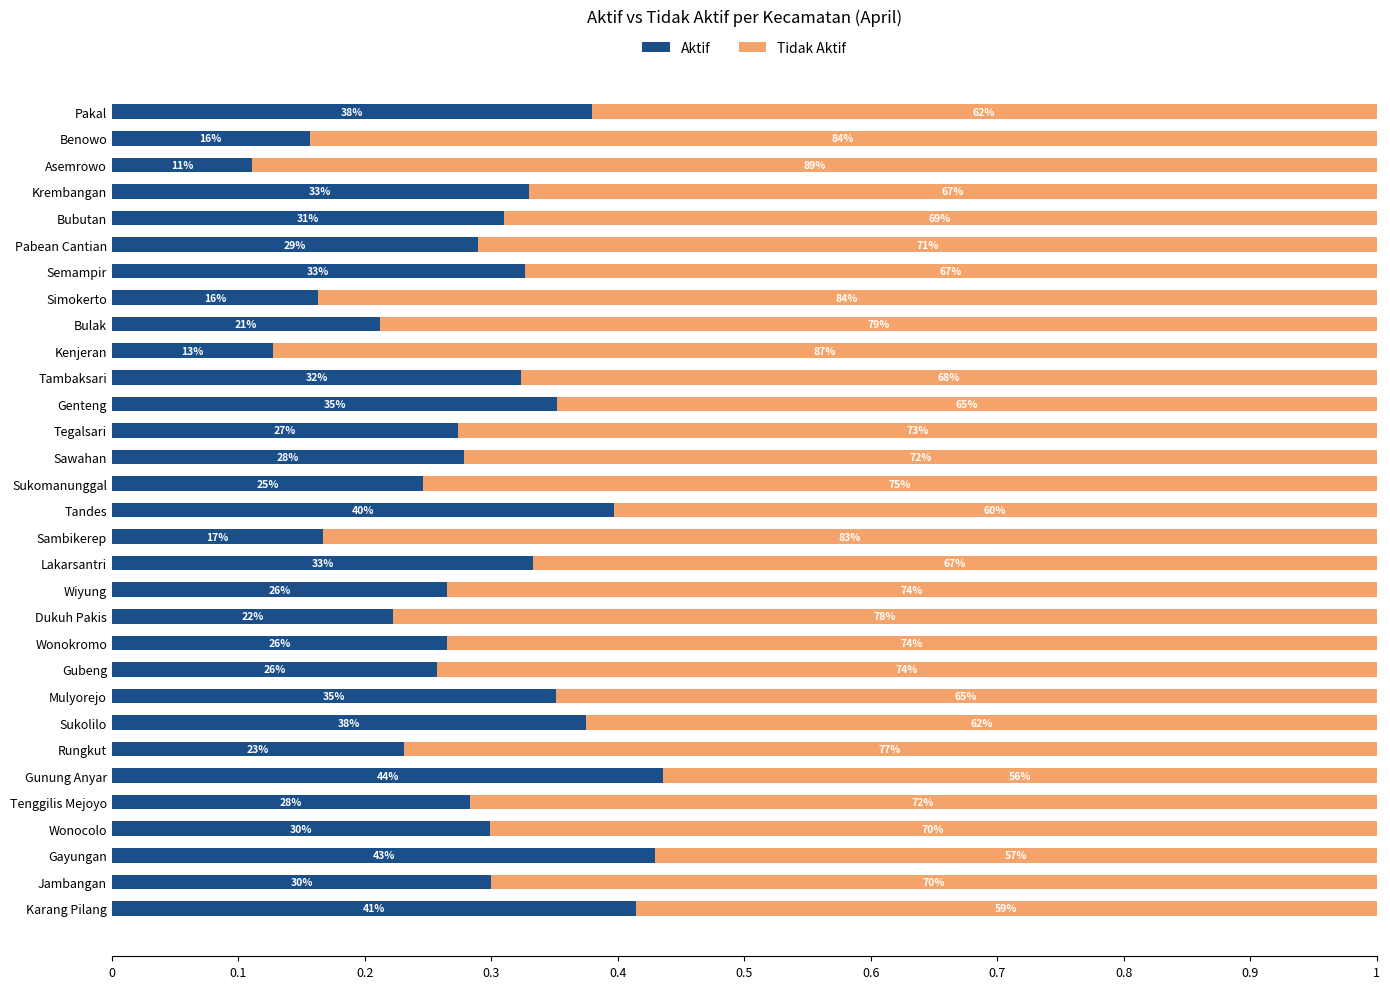

What are all the series names shown in the legend?

Aktif, Tidak Aktif